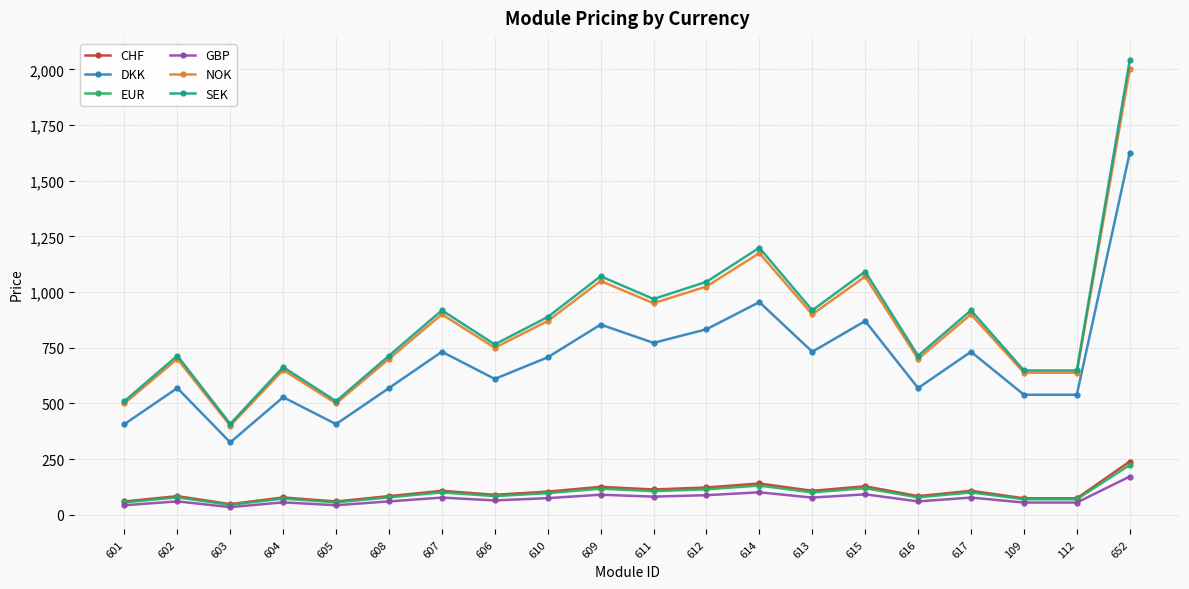

What is the label of the 6th point from the right?

615